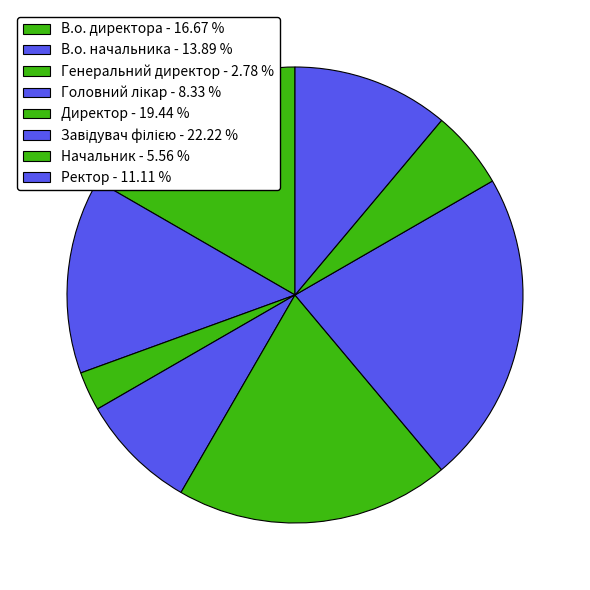

Does Генеральний директор account for over 50% of the chart?

No